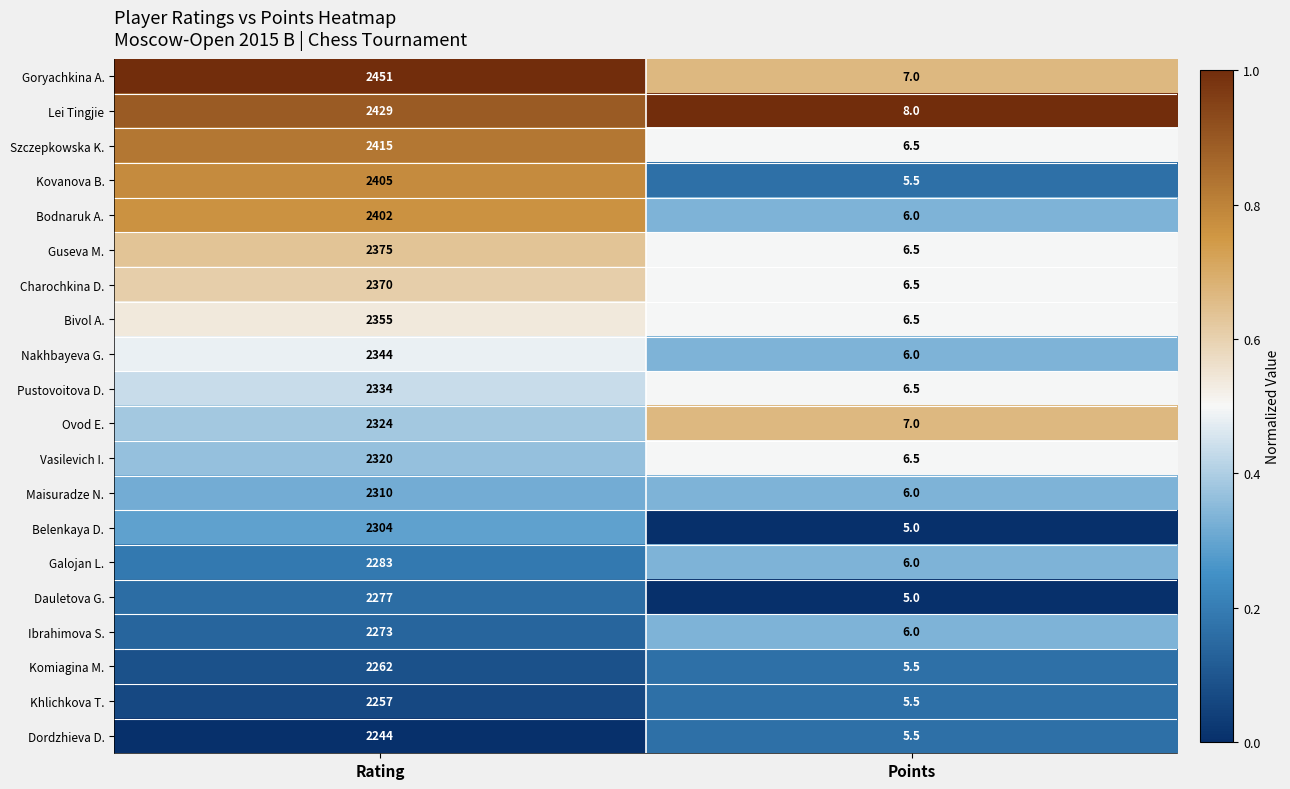

Which category has the highest value in the Charochkina D. series?

Rating